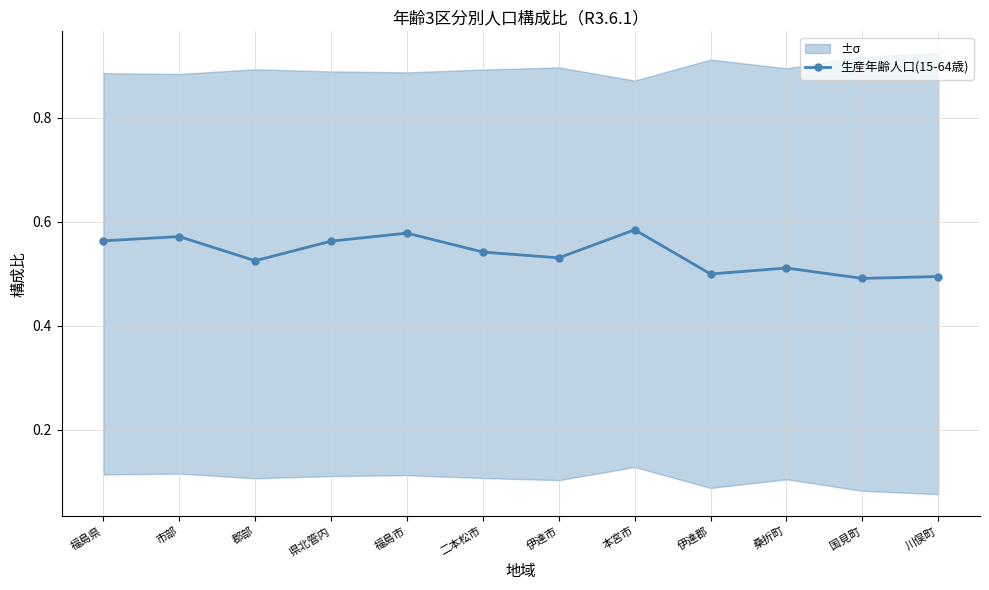

What is the average value?

0.5